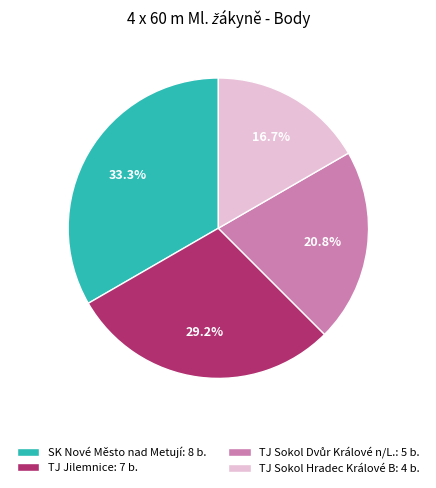

Combined, do TJ Jilemnice: 7 b. and SK Nové Město nad Metují: 8 b. account for over 50%?

Yes